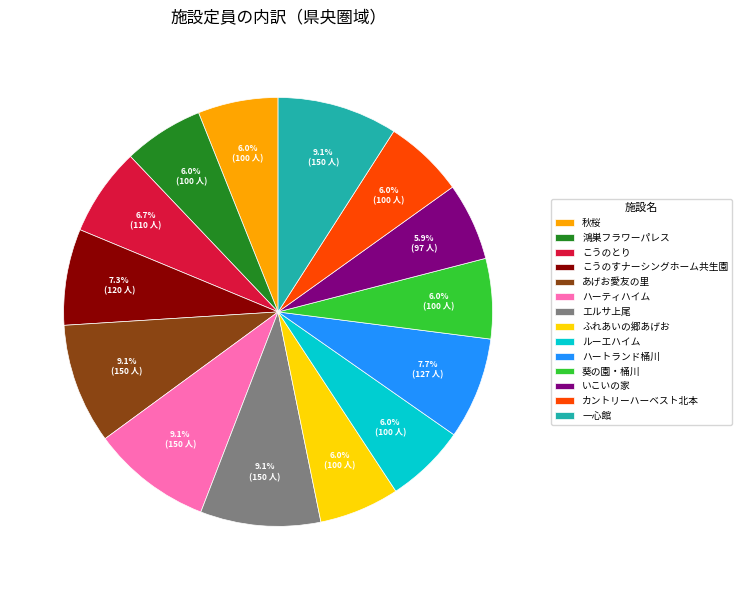

What is the ratio of the value at エルサ上尾 to the value at ふれあいの郷あげお?

1.5